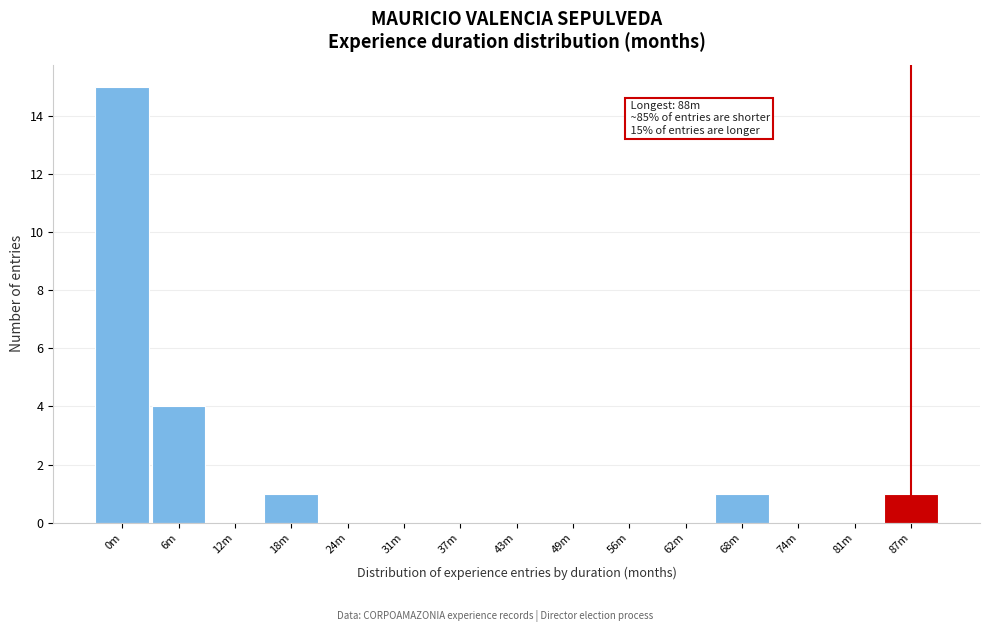

Reading left to right, transcribe all the data shown in this chart.

0m=15	6m=4	12m=0	18m=1	24m=0	31m=0	37m=0	43m=0	49m=0	56m=0	62m=0	68m=1	74m=0	81m=0	87m=1